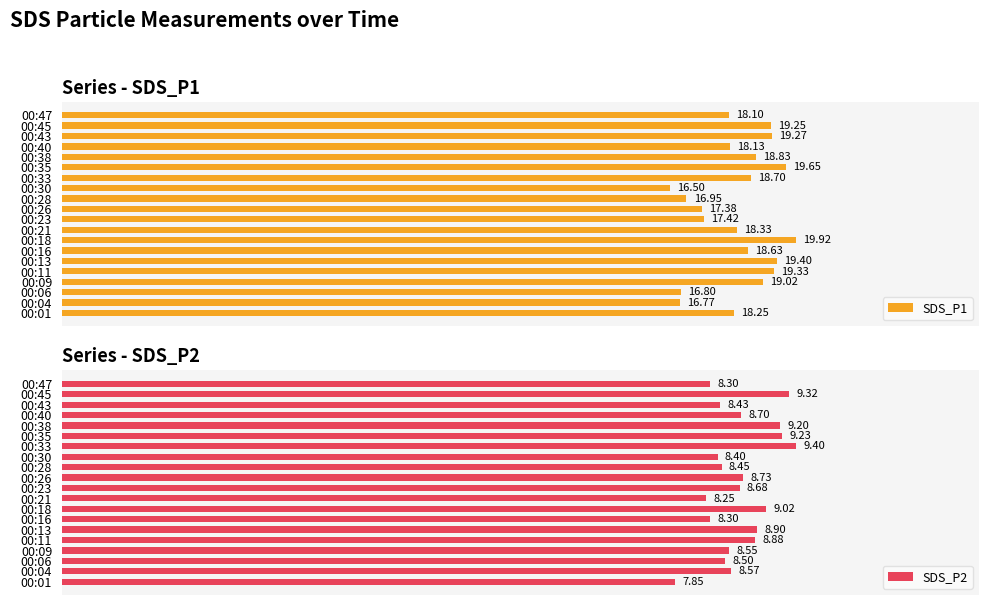

How many bars are there in each group?

2